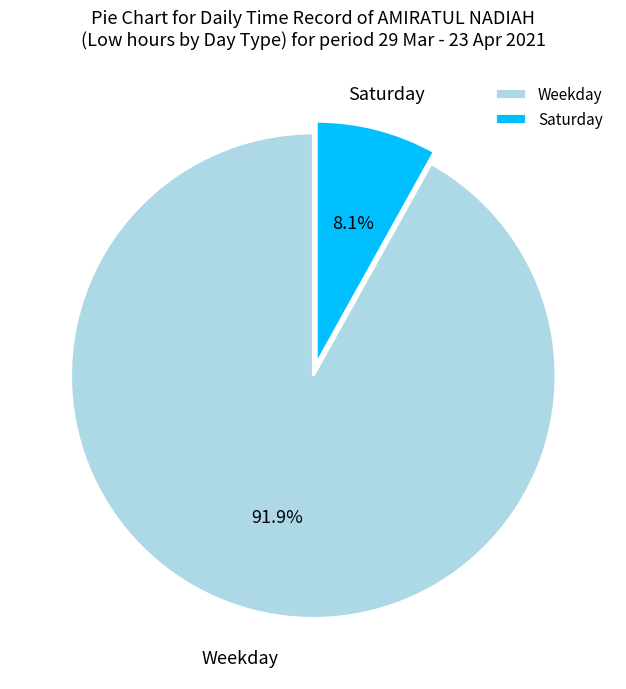

How many slices are in this pie chart?

2